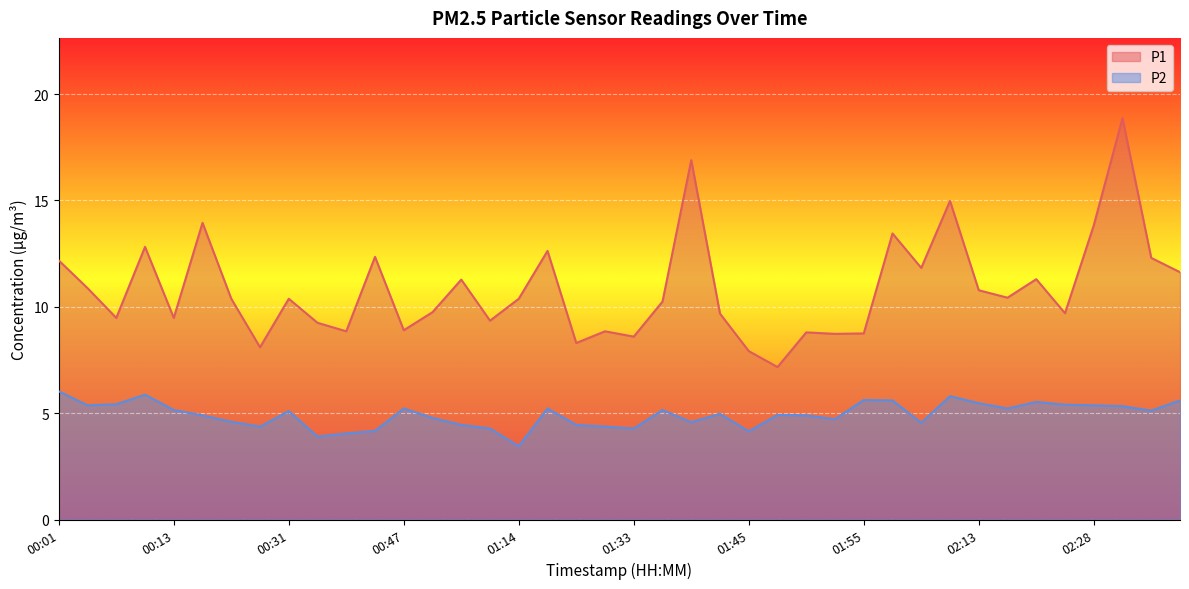

At how many categories does at least one series exceed 8?

38